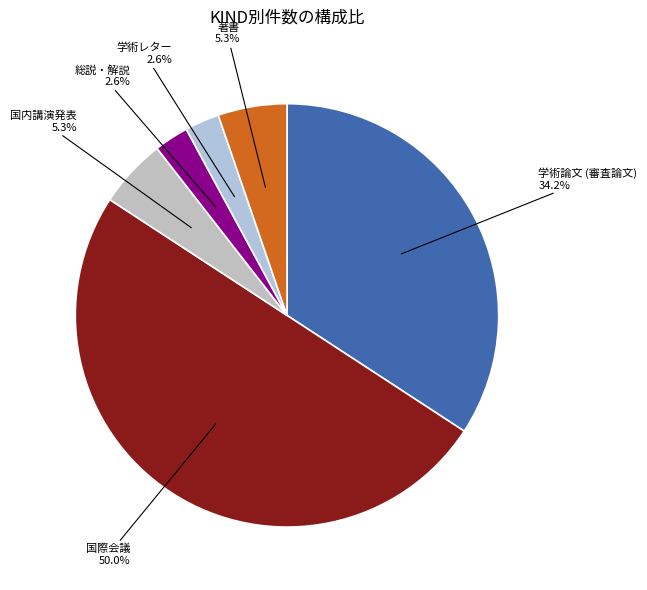

True or false: 国際会議 accounts for 39% of the total.

False